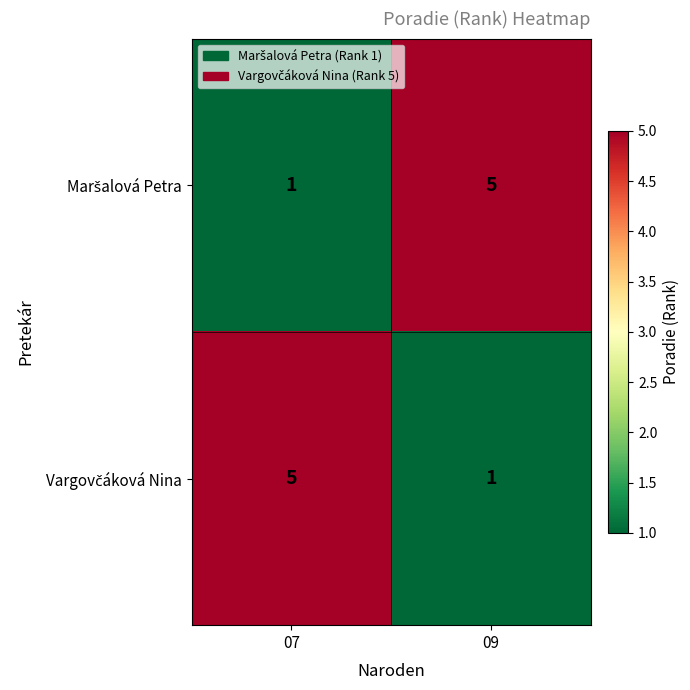

What is the greatest value displayed?

5